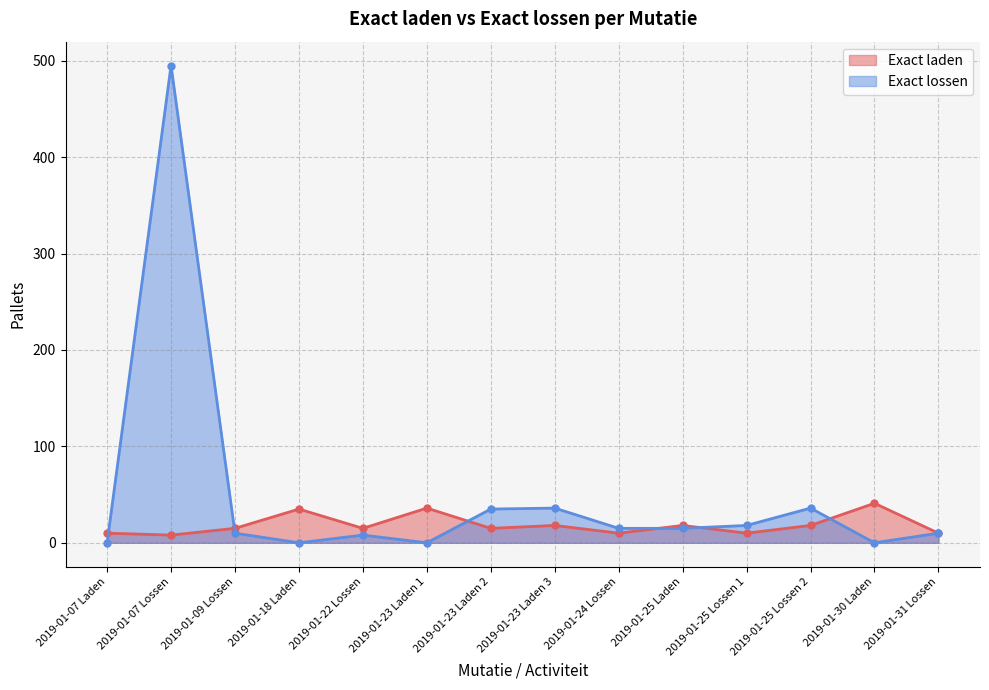

The Exact lossen series shows 8 at 2019-01-22 Lossen. True or false?

True